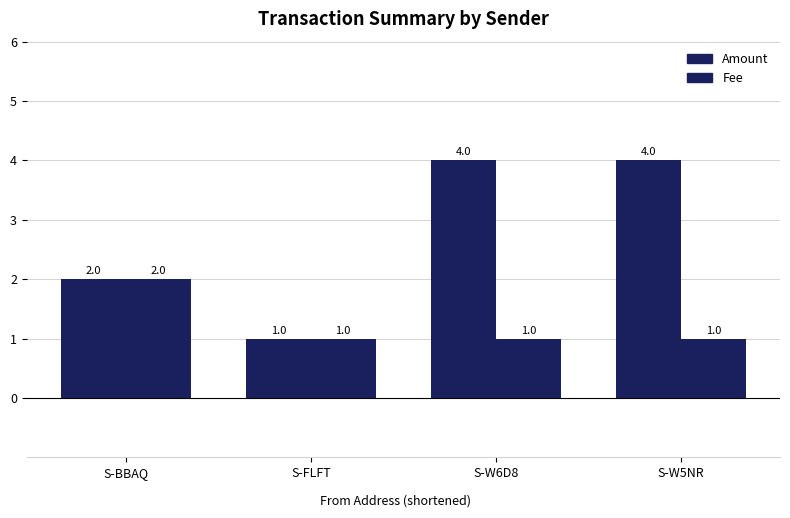

How many groups of bars are there?

4